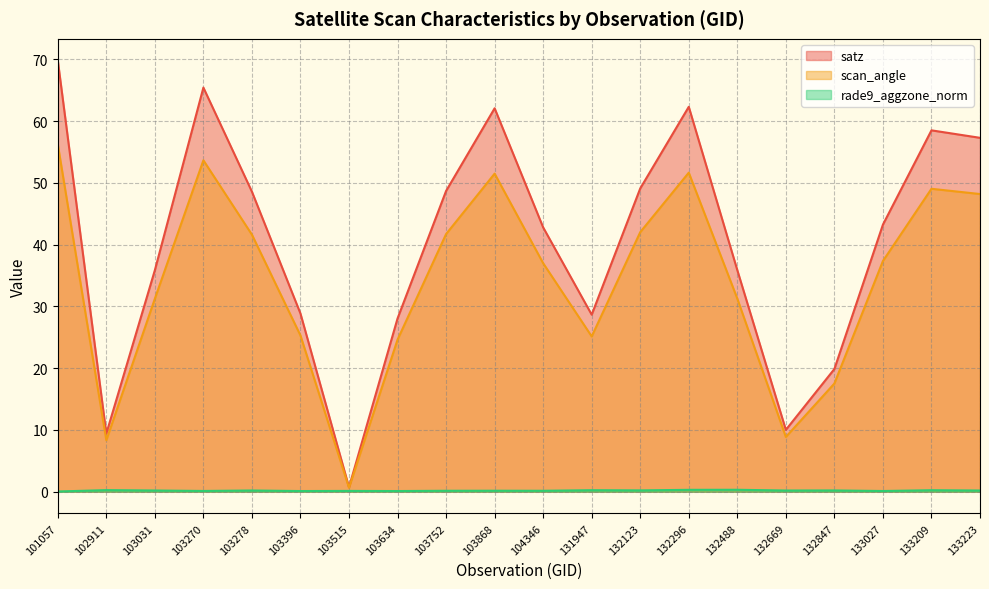

At which category does the chart reach its peak across all series?

101057